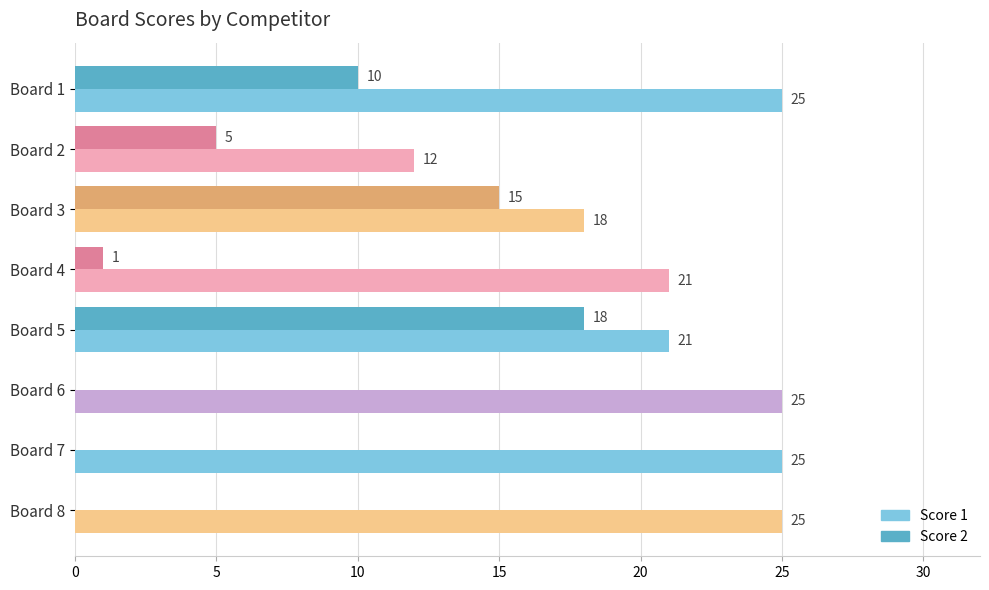

What is the sum of the Score 1 values at Board 6 and Board 7?

50